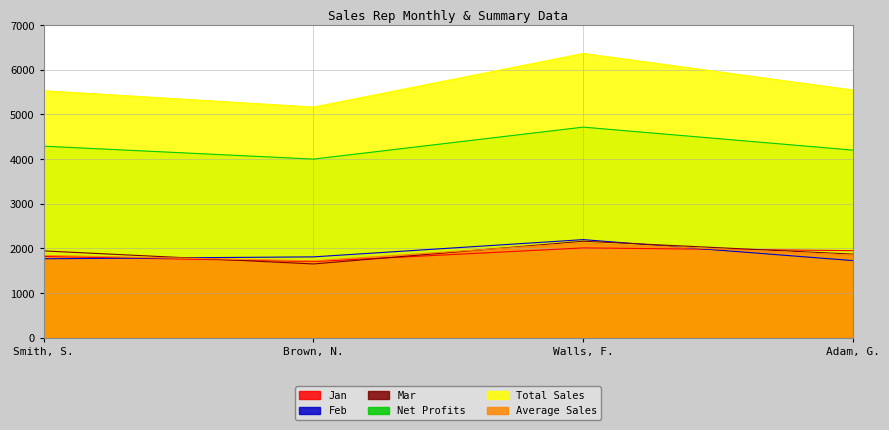

True or false: Net Profits and Average Sales intersect in this chart.

False